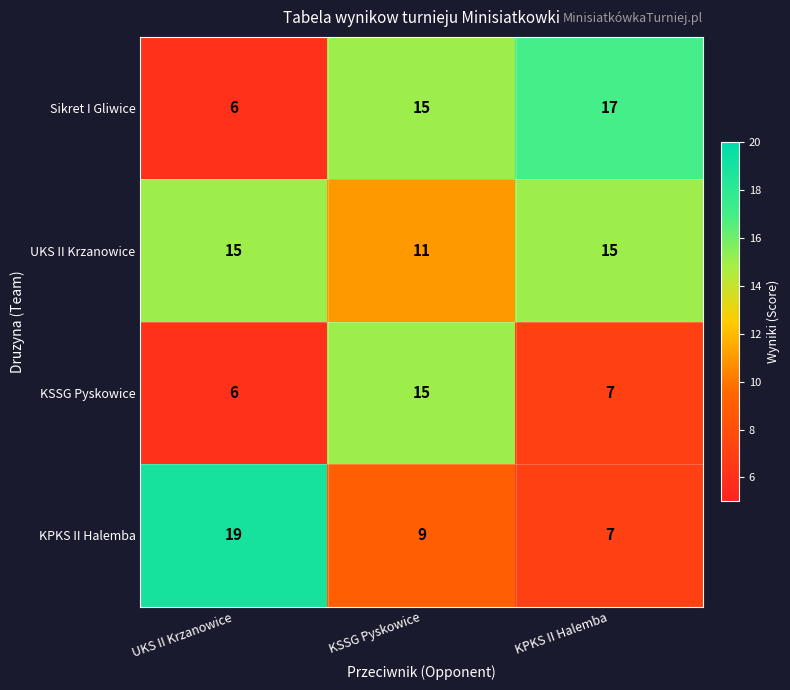

The KSSG Pyskowice series shows 7 at KPKS II Halemba. True or false?

True